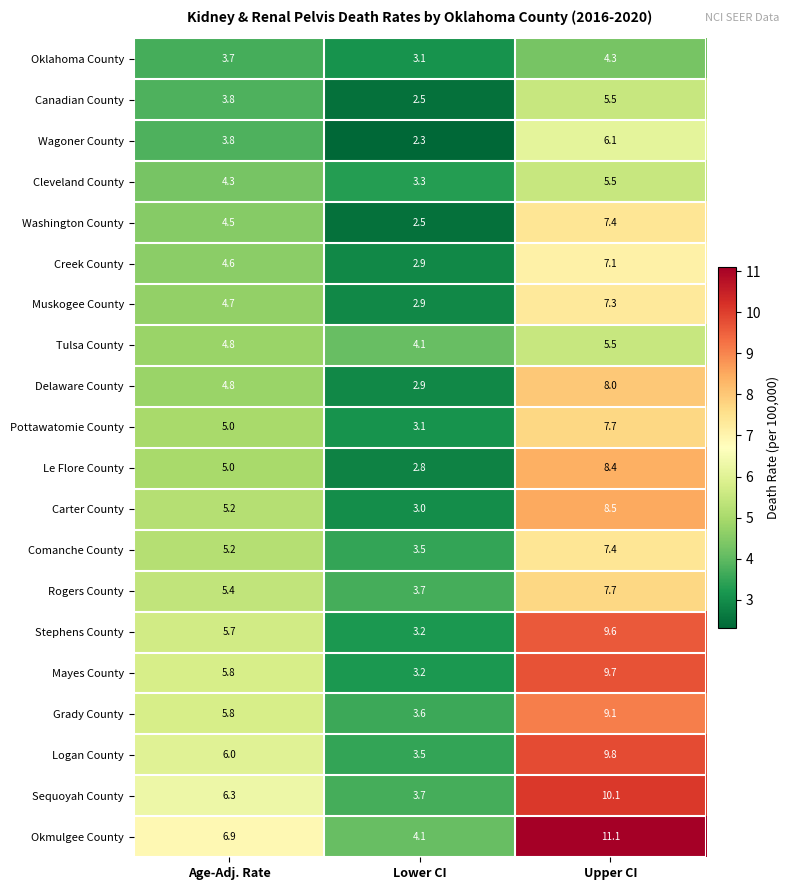

List the labels in order of Washington County value, largest first.

Upper CI, Age-Adj. Rate, Lower CI